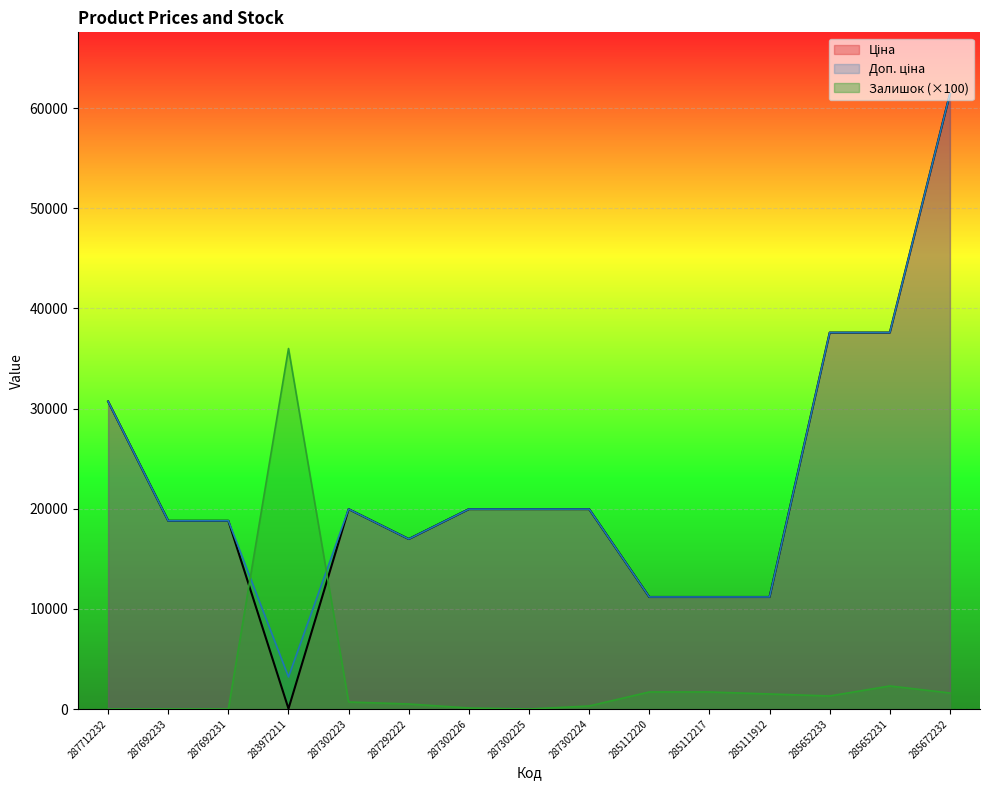

Which series has the largest total across all categories?

Доп. ціна